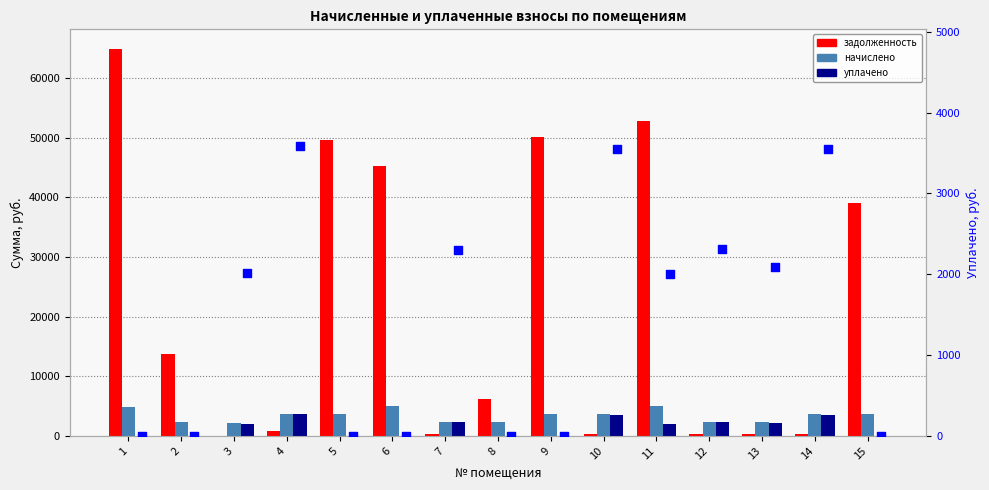

What is the total value across all series at 2?

16002.6